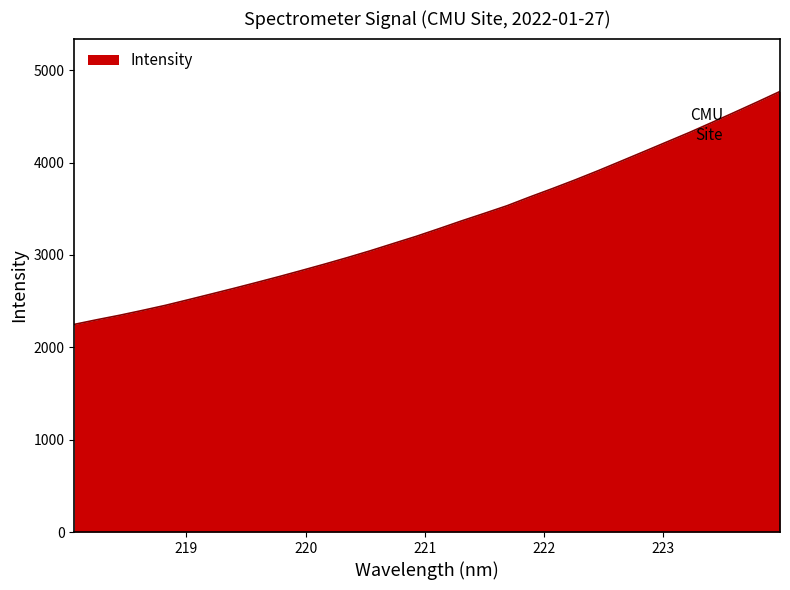

What is the smallest value displayed?

2247.8